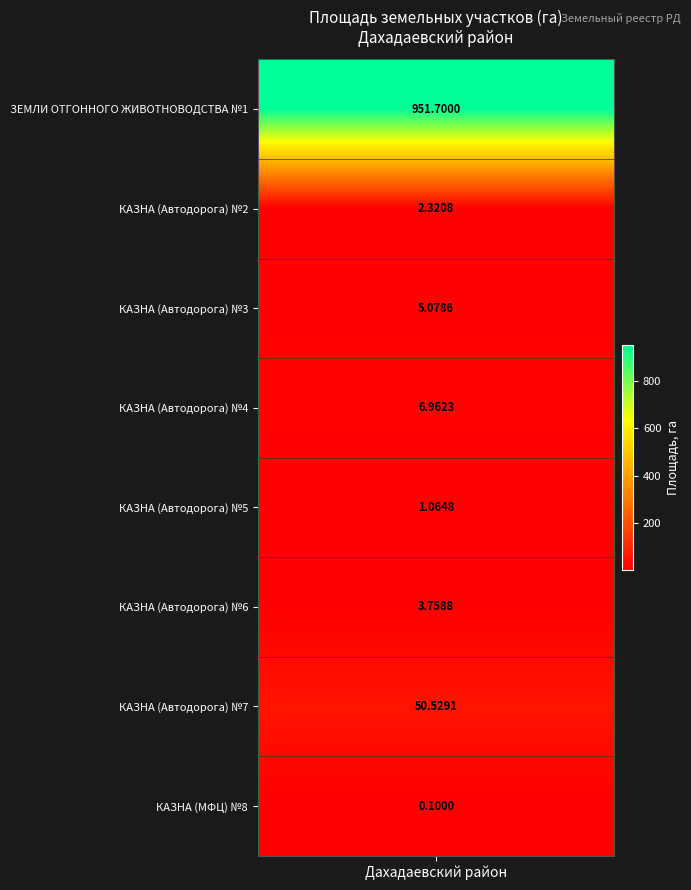

Is it true that the value at ЗЕМЛИ ОТГОННОГО ЖИВОТНОВОДСТВА is 951.7?

True